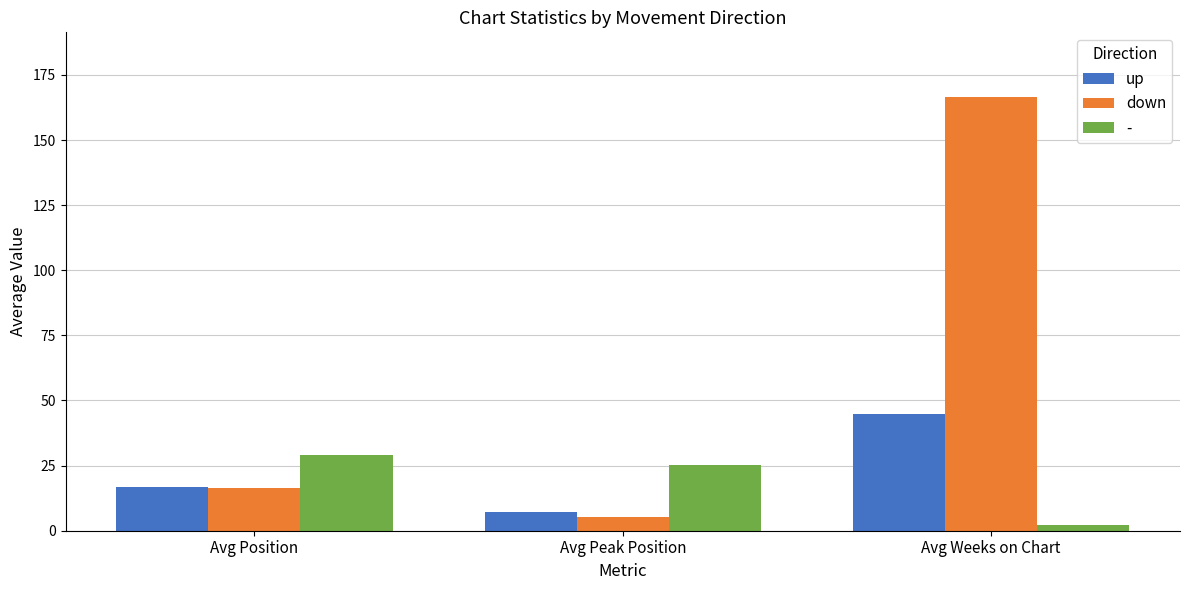

Rank the categories by up value from lowest to highest.

Avg Peak Position, Avg Position, Avg Weeks on Chart